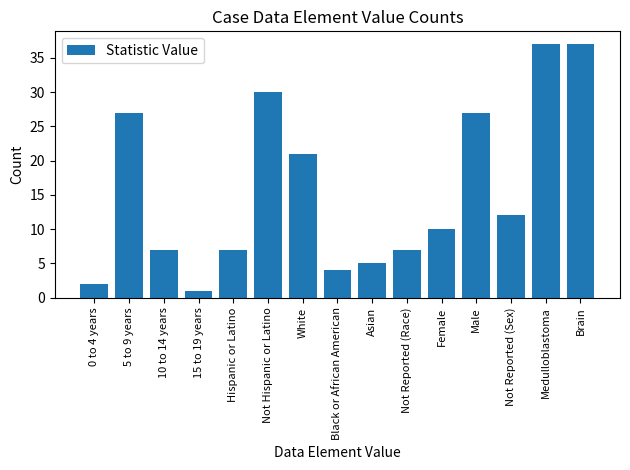

What is the difference between the maximum and minimum values?

36